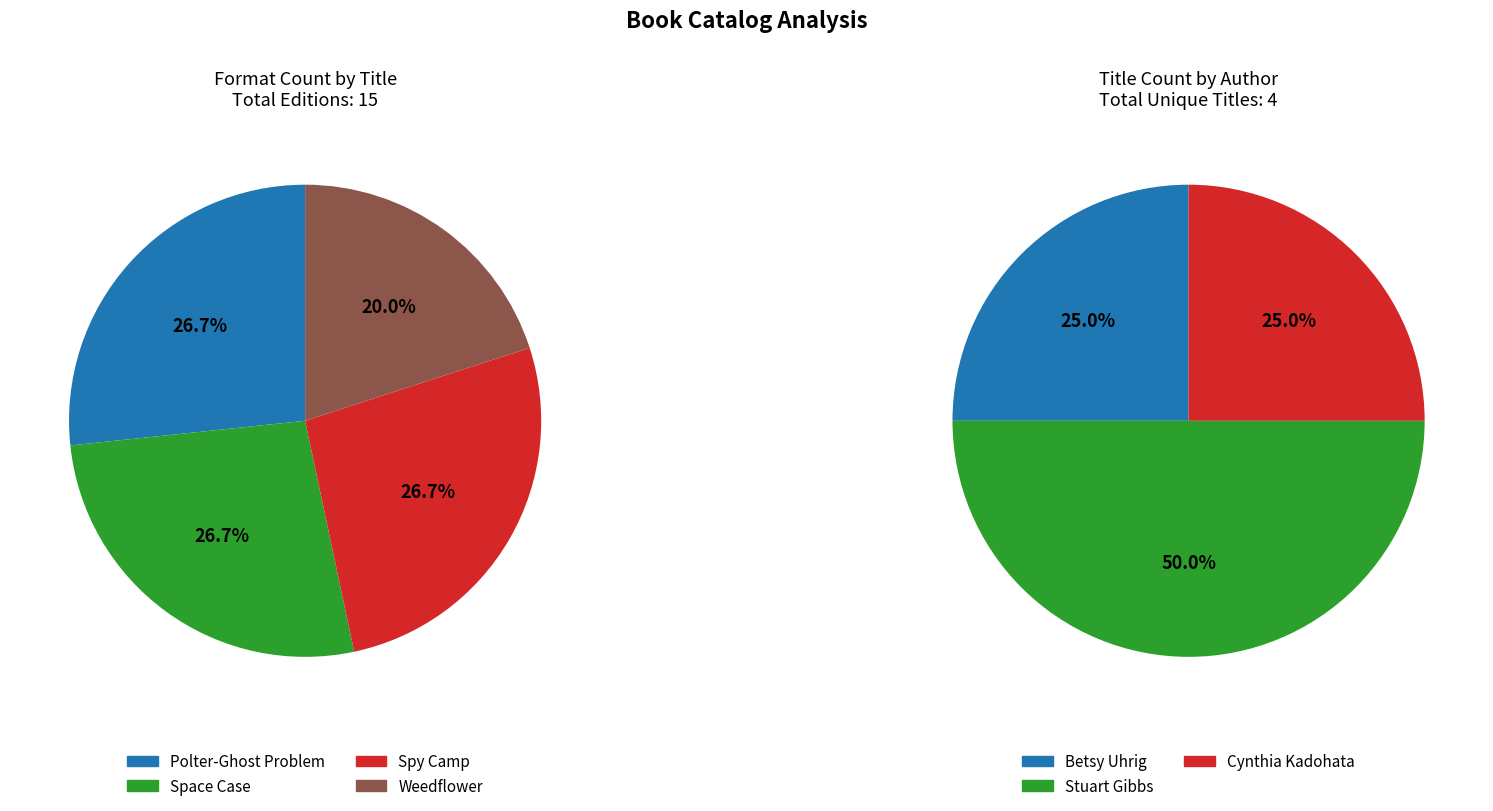

Combined, do Space Case and Spy Camp account for over 50%?

Yes